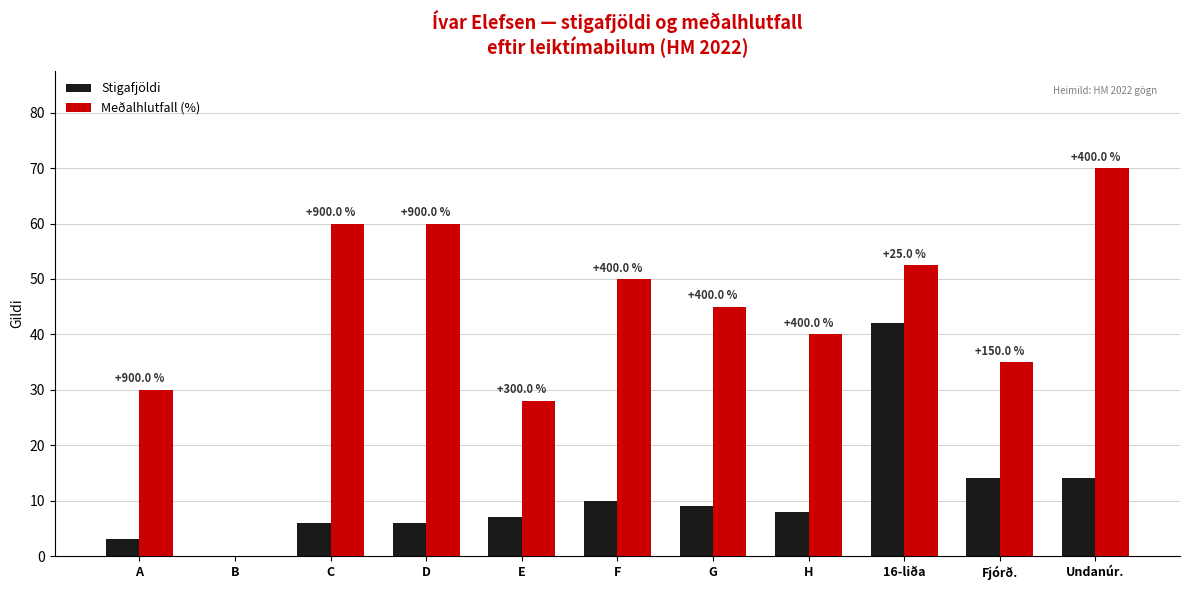

Is the value of Meðalhlutfall (%) at 16-liða greater than the value of Stigafjöldi at A?

Yes